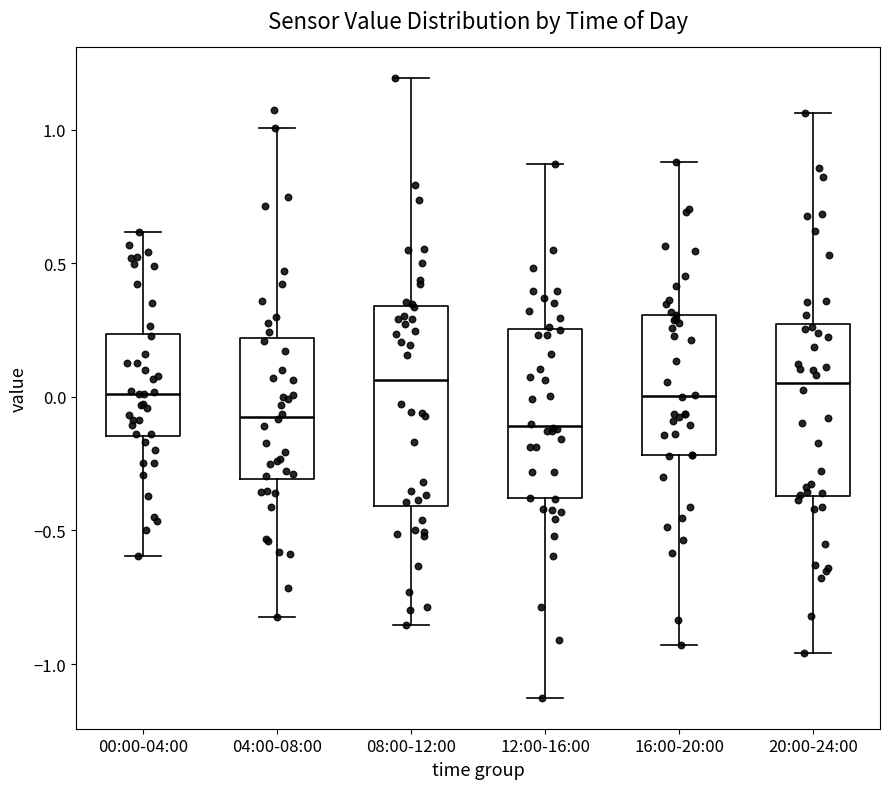

Reading left to right, read every box against the y-axis: the position of its median line, the range the box covers, and the ends of its whiskers. The values are not printed on the chart, so give them approximately, as read against the axis.

00:00-04:00: median 0.00, box -0.15 to 0.25, whiskers -0.60 to 0.60
04:00-08:00: median -0.05, box -0.30 to 0.20, whiskers -0.85 to 1.00
08:00-12:00: median 0.05, box -0.40 to 0.35, whiskers -0.85 to 1.20
12:00-16:00: median -0.10, box -0.40 to 0.25, whiskers -1.15 to 0.85
16:00-20:00: median 0.00, box -0.20 to 0.30, whiskers -0.95 to 0.90
20:00-24:00: median 0.05, box -0.35 to 0.25, whiskers -0.95 to 1.05